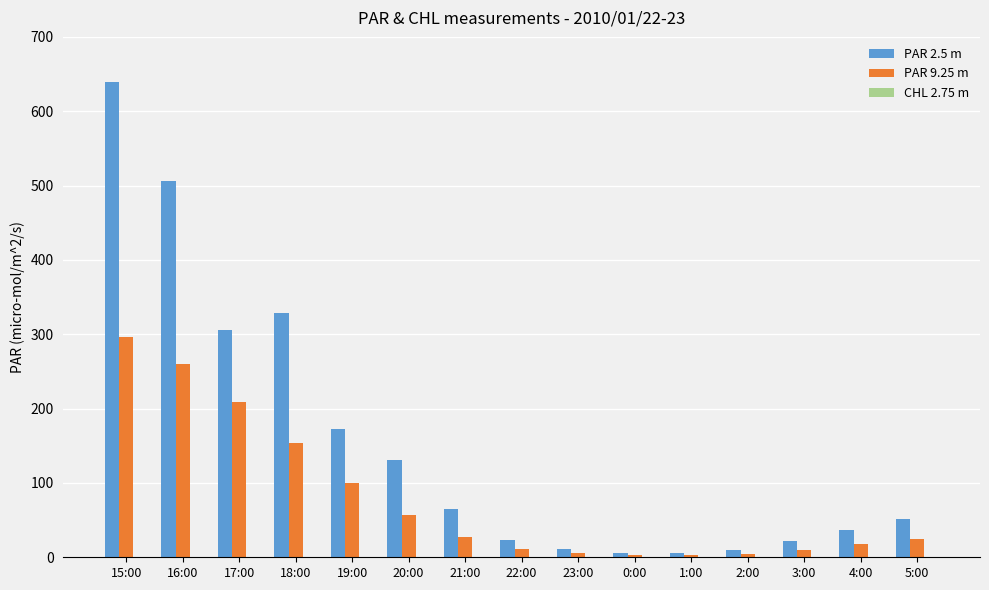

True or false: PAR 9.25 m has a value of 497.4 at 15:00.

False